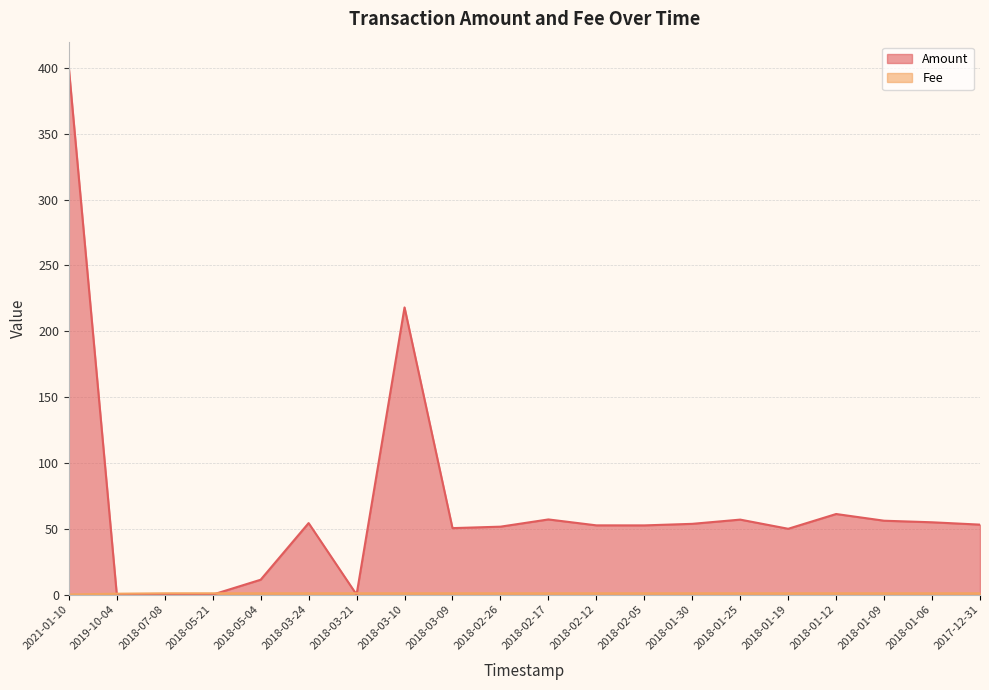

Count the values in the range 1 to 2.

18